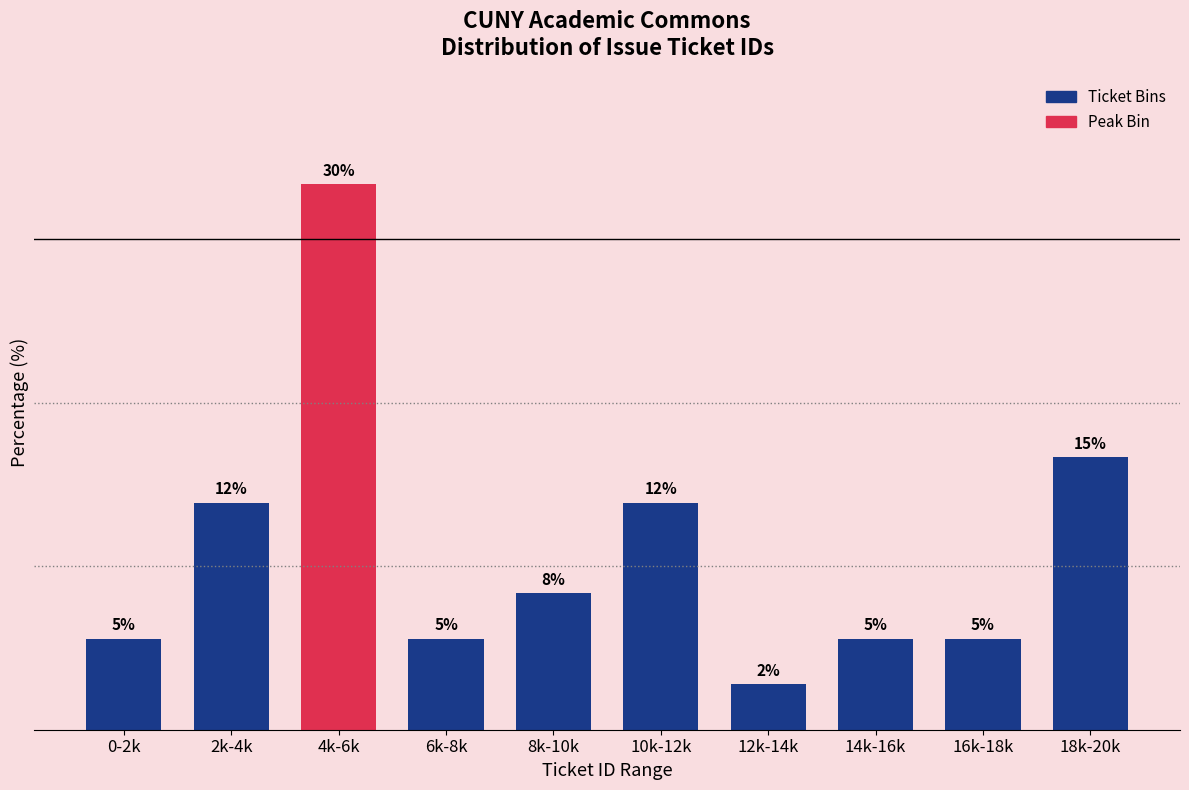

What is the label of the 6th bar from the right?

8k-10k